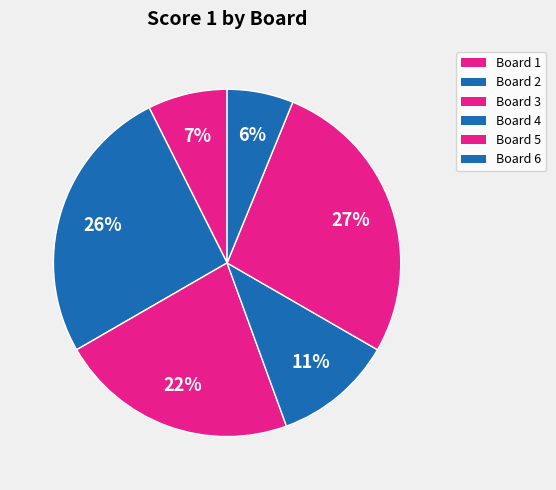

Count the number of slices in the pie.

6